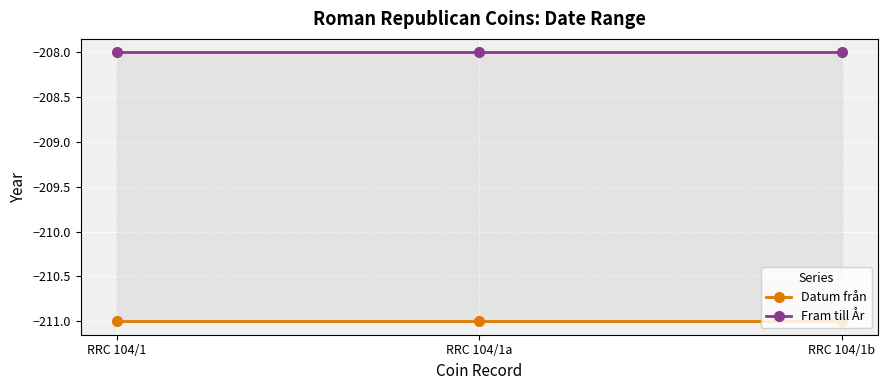

Which category has the highest value in the Fram till År series?

RRC 104/1